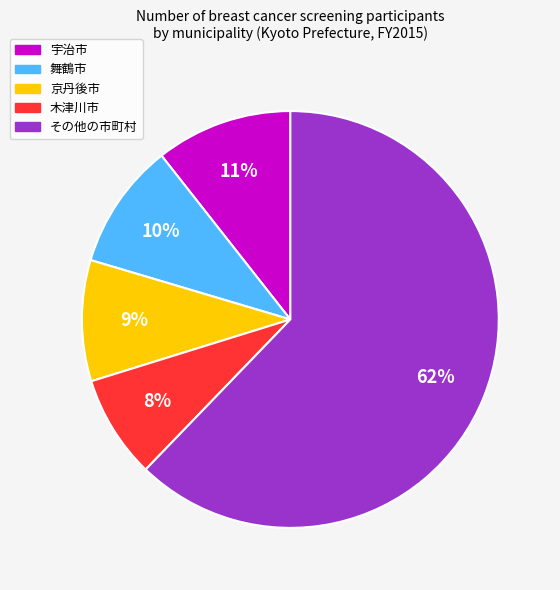

Does any single category account for the majority?

Yes